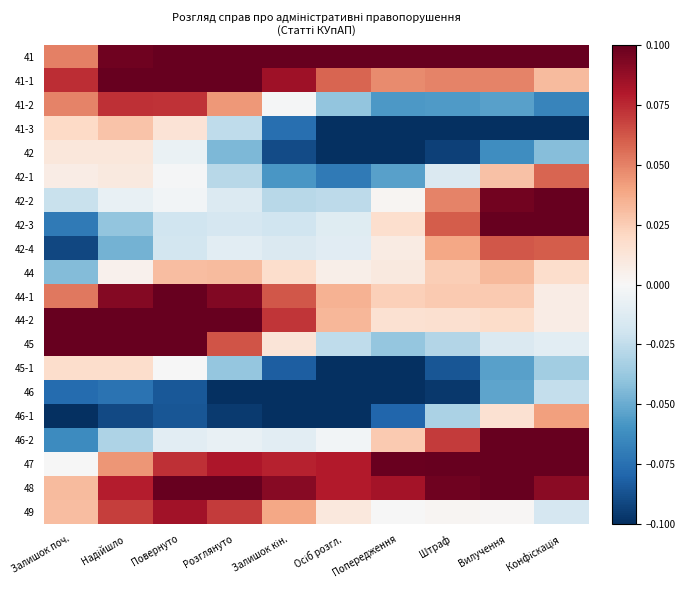

Reading left to right, extract all data points from this chart.

41: Залишок поч.=0.1	Надійшло=0.1	Повернуто=0.1	Розглянуто=0.1	Залишок кін.=0.1	Осіб розгл.=0.1	Попередження=0.1	Штраф=0.1	Вилучення=0.1	Конфіскація=0.1
41-1: Залишок поч.=0.1	Надійшло=0.1	Повернуто=0.1	Розглянуто=0.1	Залишок кін.=0.1	Осіб розгл.=0.1	Попередження=0.0	Штраф=0.0	Вилучення=0.0	Конфіскація=0.0
41-2: Залишок поч.=0.0	Надійшло=0.1	Повернуто=0.1	Розглянуто=0.0	Залишок кін.=-0.0	Осіб розгл.=-0.0	Попередження=-0.1	Штраф=-0.1	Вилучення=-0.1	Конфіскація=-0.1
41-3: Залишок поч.=0.0	Надійшло=0.0	Повернуто=0.0	Розглянуто=-0.0	Залишок кін.=-0.1	Осіб розгл.=-0.1	Попередження=-0.1	Штраф=-0.1	Вилучення=-0.1	Конфіскація=-0.1
42: Залишок поч.=0.0	Надійшло=0.0	Повернуто=-0.0	Розглянуто=-0.0	Залишок кін.=-0.1	Осіб розгл.=-0.1	Попередження=-0.1	Штраф=-0.1	Вилучення=-0.1	Конфіскація=-0.0
42-1: Залишок поч.=0.0	Надійшло=0.0	Повернуто=-0.0	Розглянуто=-0.0	Залишок кін.=-0.1	Осіб розгл.=-0.1	Попередження=-0.1	Штраф=-0.0	Вилучення=0.0	Конфіскація=0.1
42-2: Залишок поч.=-0.0	Надійшло=-0.0	Повернуто=-0.0	Розглянуто=-0.0	Залишок кін.=-0.0	Осіб розгл.=-0.0	Попередження=0.0	Штраф=0.0	Вилучення=0.1	Конфіскація=0.1
42-3: Залишок поч.=-0.1	Надійшло=-0.0	Повернуто=-0.0	Розглянуто=-0.0	Залишок кін.=-0.0	Осіб розгл.=-0.0	Попередження=0.0	Штраф=0.1	Вилучення=0.1	Конфіскація=0.1
42-4: Залишок поч.=-0.1	Надійшло=-0.0	Повернуто=-0.0	Розглянуто=-0.0	Залишок кін.=-0.0	Осіб розгл.=-0.0	Попередження=0.0	Штраф=0.0	Вилучення=0.1	Конфіскація=0.1
44: Залишок поч.=-0.0	Надійшло=0.0	Повернуто=0.0	Розглянуто=0.0	Залишок кін.=0.0	Осіб розгл.=0.0	Попередження=0.0	Штраф=0.0	Вилучення=0.0	Конфіскація=0.0
44-1: Залишок поч.=0.1	Надійшло=0.1	Повернуто=0.1	Розглянуто=0.1	Залишок кін.=0.1	Осіб розгл.=0.0	Попередження=0.0	Штраф=0.0	Вилучення=0.0	Конфіскація=0.0
44-2: Залишок поч.=0.1	Надійшло=0.1	Повернуто=0.1	Розглянуто=0.1	Залишок кін.=0.1	Осіб розгл.=0.0	Попередження=0.0	Штраф=0.0	Вилучення=0.0	Конфіскація=0.0
45: Залишок поч.=0.1	Надійшло=0.1	Повернуто=0.1	Розглянуто=0.1	Залишок кін.=0.0	Осіб розгл.=-0.0	Попередження=-0.0	Штраф=-0.0	Вилучення=-0.0	Конфіскація=-0.0
45-1: Залишок поч.=0.0	Надійшло=0.0	Повернуто=-0.0	Розглянуто=-0.0	Залишок кін.=-0.1	Осіб розгл.=-0.1	Попередження=-0.1	Штраф=-0.1	Вилучення=-0.1	Конфіскація=-0.0
46: Залишок поч.=-0.1	Надійшло=-0.1	Повернуто=-0.1	Розглянуто=-0.1	Залишок кін.=-0.1	Осіб розгл.=-0.2	Попередження=-0.1	Штраф=-0.1	Вилучення=-0.1	Конфіскація=-0.0
46-1: Залишок поч.=-0.1	Надійшло=-0.1	Повернуто=-0.1	Розглянуто=-0.1	Залишок кін.=-0.1	Осіб розгл.=-0.1	Попередження=-0.1	Штраф=-0.0	Вилучення=0.0	Конфіскація=0.0
46-2: Залишок поч.=-0.1	Надійшло=-0.0	Повернуто=-0.0	Розглянуто=-0.0	Залишок кін.=-0.0	Осіб розгл.=-0.0	Попередження=0.0	Штраф=0.1	Вилучення=0.1	Конфіскація=0.1
47: Залишок поч.=-0.0	Надійшло=0.0	Повернуто=0.1	Розглянуто=0.1	Залишок кін.=0.1	Осіб розгл.=0.1	Попередження=0.1	Штраф=0.1	Вилучення=0.2	Конфіскація=0.2
48: Залишок поч.=0.0	Надійшло=0.1	Повернуто=0.1	Розглянуто=0.1	Залишок кін.=0.1	Осіб розгл.=0.1	Попередження=0.1	Штраф=0.1	Вилучення=0.1	Конфіскація=0.1
49: Залишок поч.=0.0	Надійшло=0.1	Повернуто=0.1	Розглянуто=0.1	Залишок кін.=0.0	Осіб розгл.=0.0	Попередження=-0.0	Штраф=0.0	Вилучення=0.0	Конфіскація=-0.0